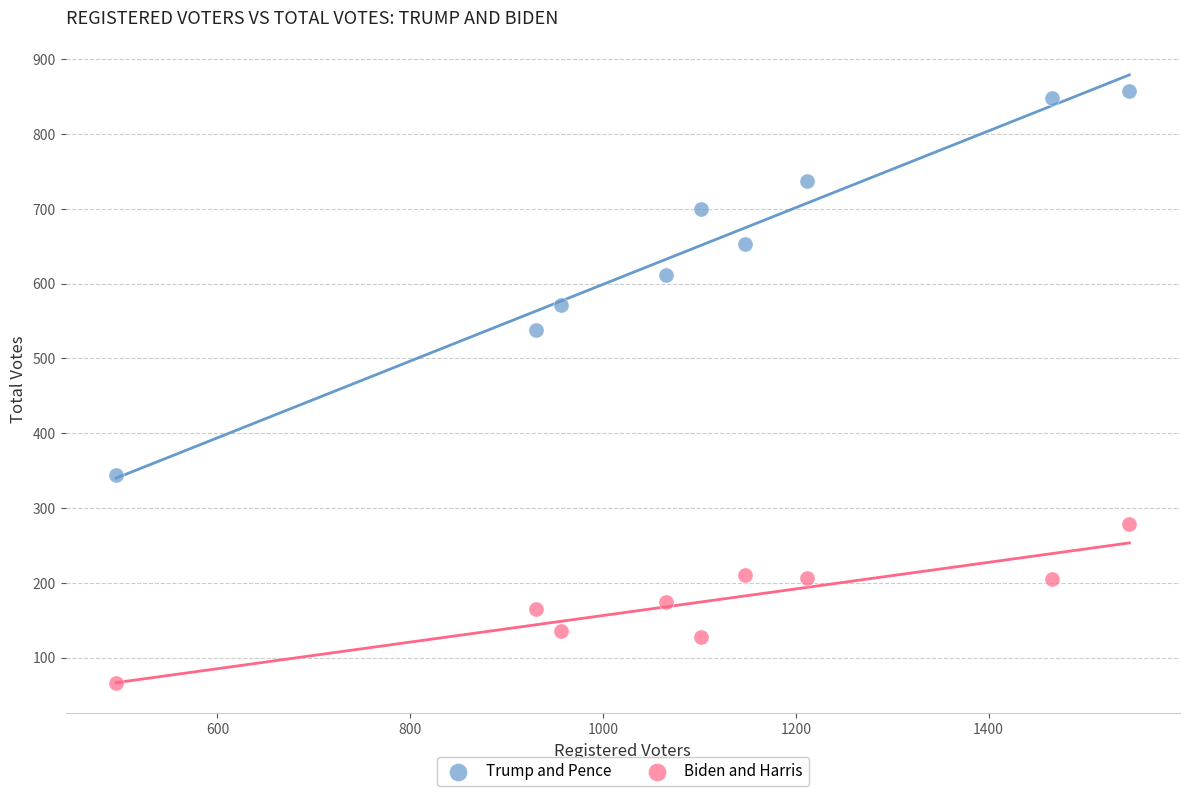

Across all data points, what is the range of Y values (max minus min)?

792